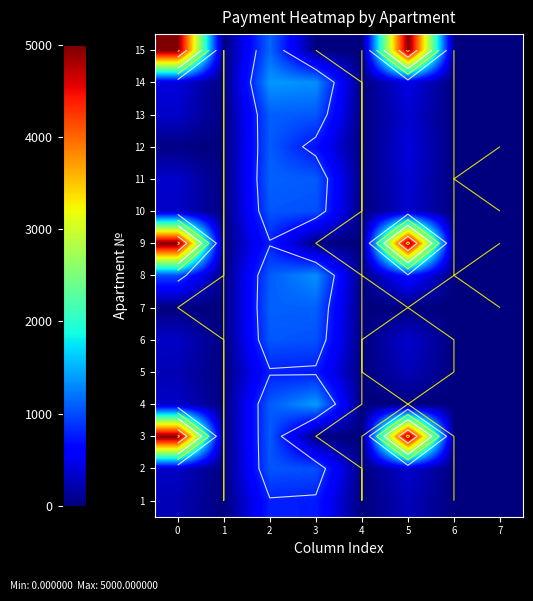

Rank the categories by 12 value from highest to lowest.

2, 3, 5, 0, 1, 4, 6, 7